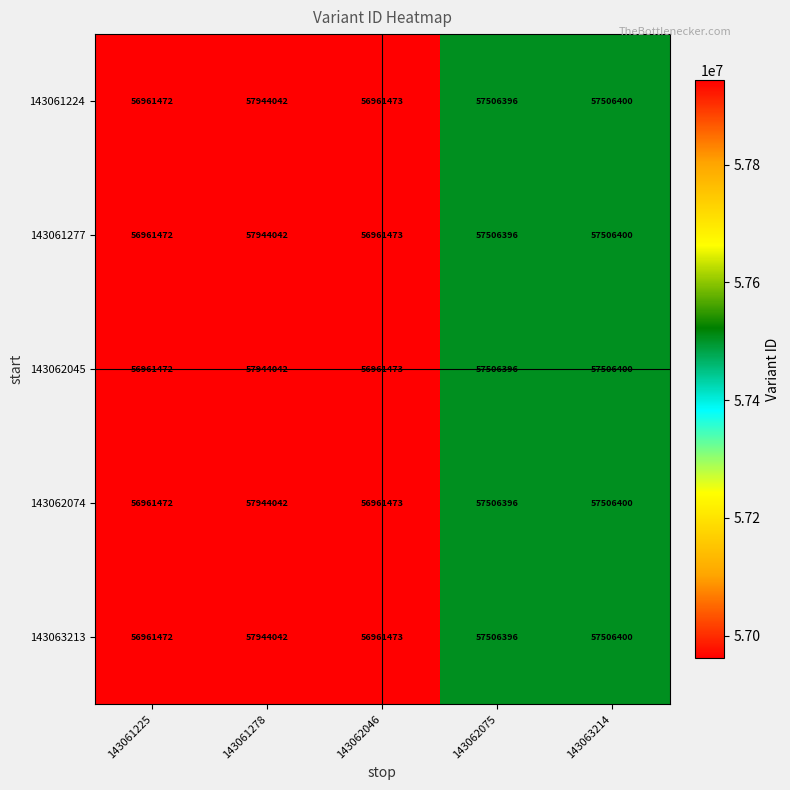

What is the sum of all 143062045 values?

286879783